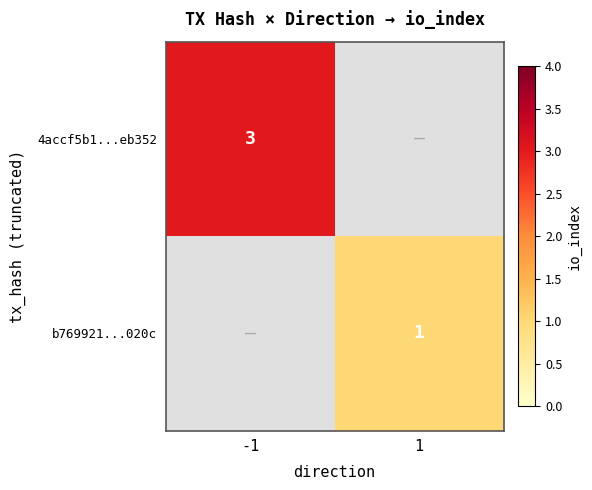

True or false: 4accf5b1...eb352 has a value of 4 at -1.

False